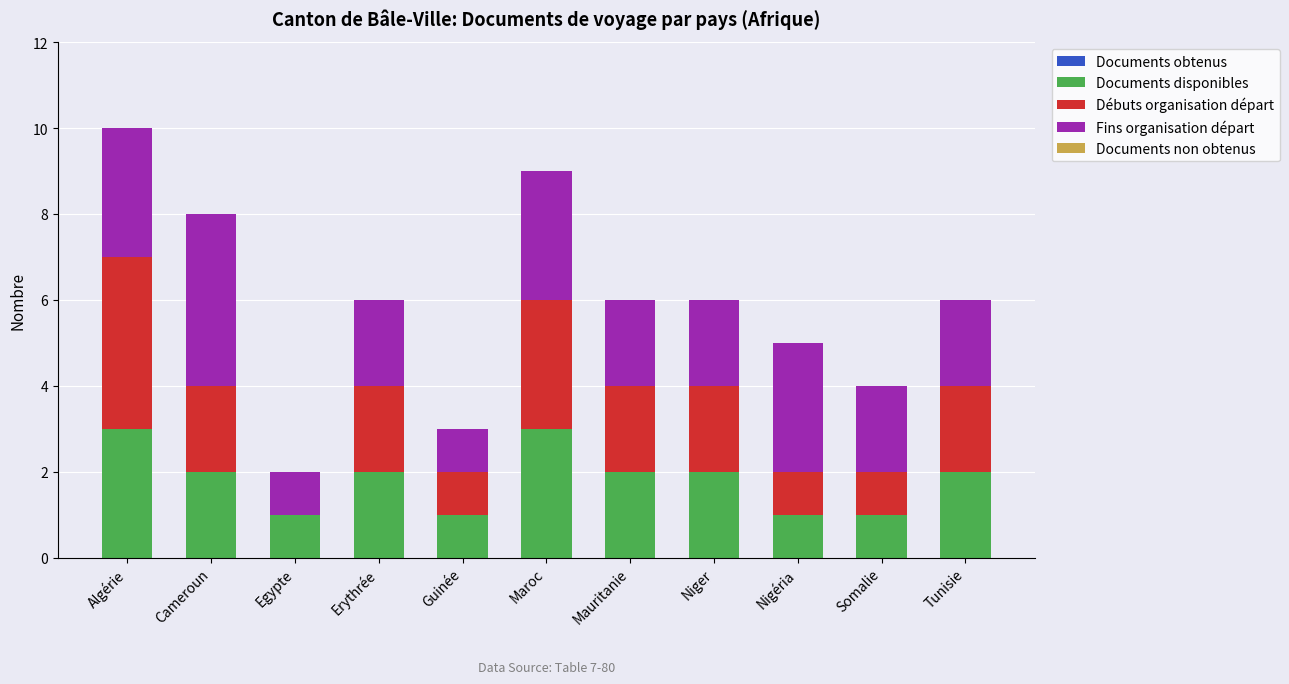

Is it true that Documents disponibles equals 1 at Nigéria?

True